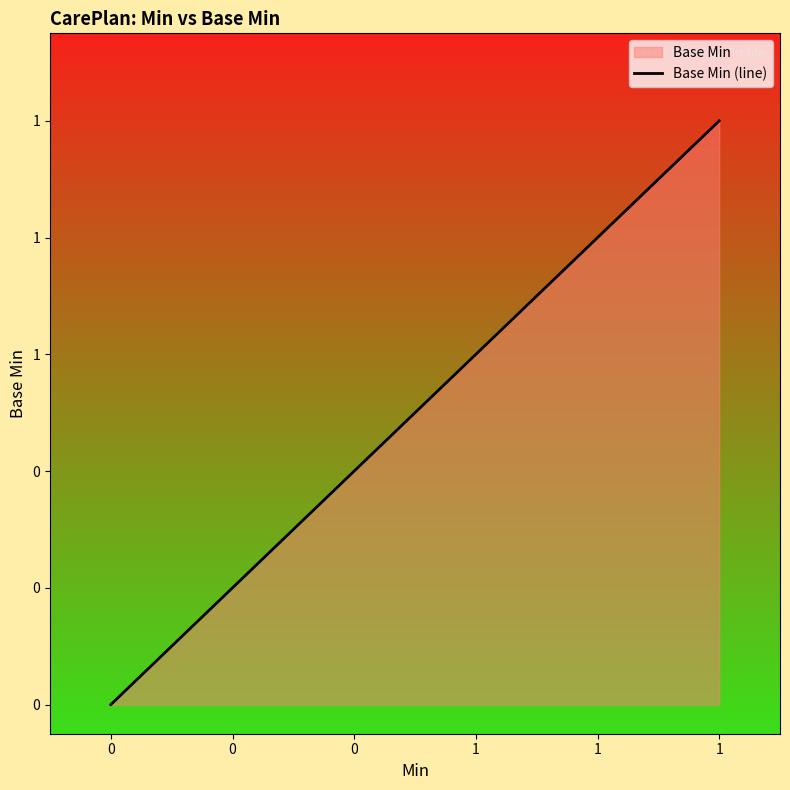

How many values are between 0 and 1?

2